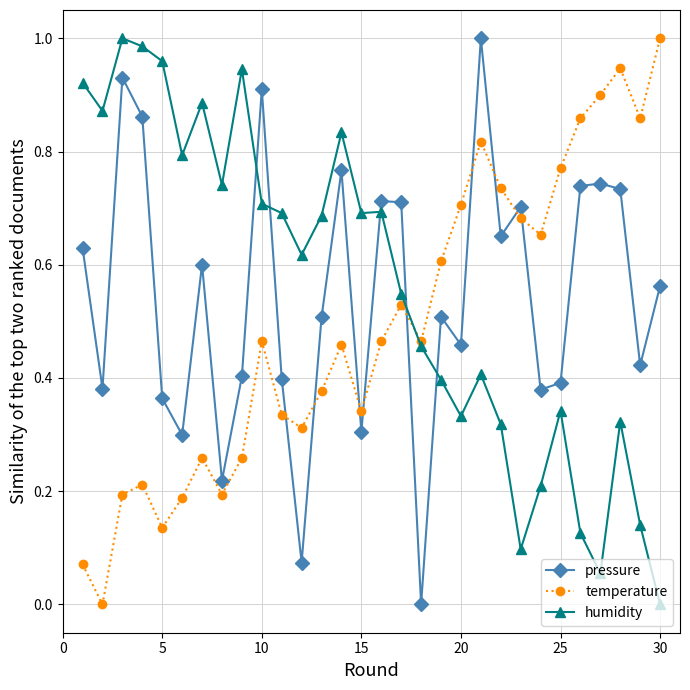

True or false: temperature has more than 1 points higher than both neighbors.

True